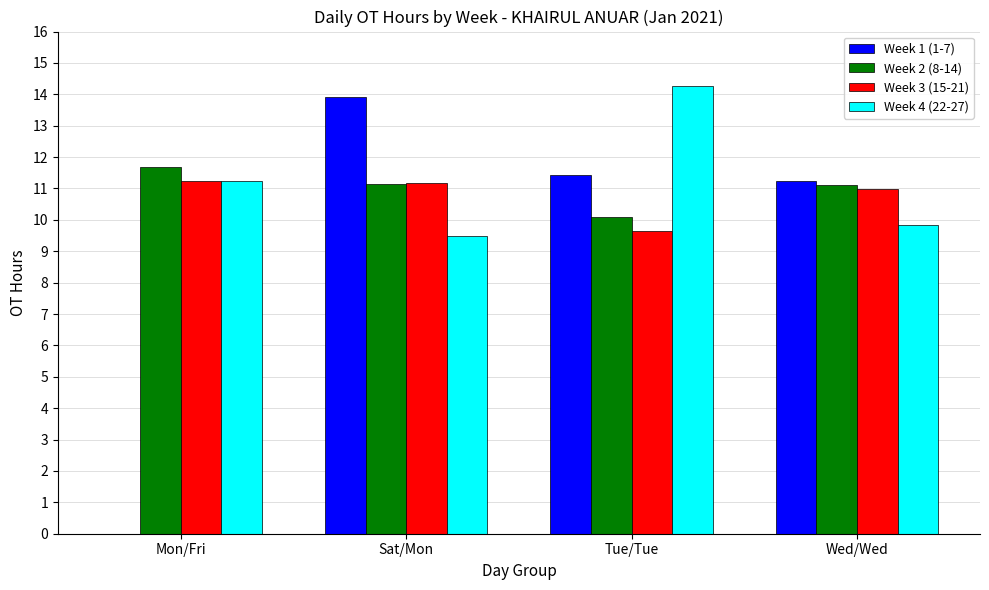

Which category has the highest value in the Week 1 (1-7) series?

Sat/Mon